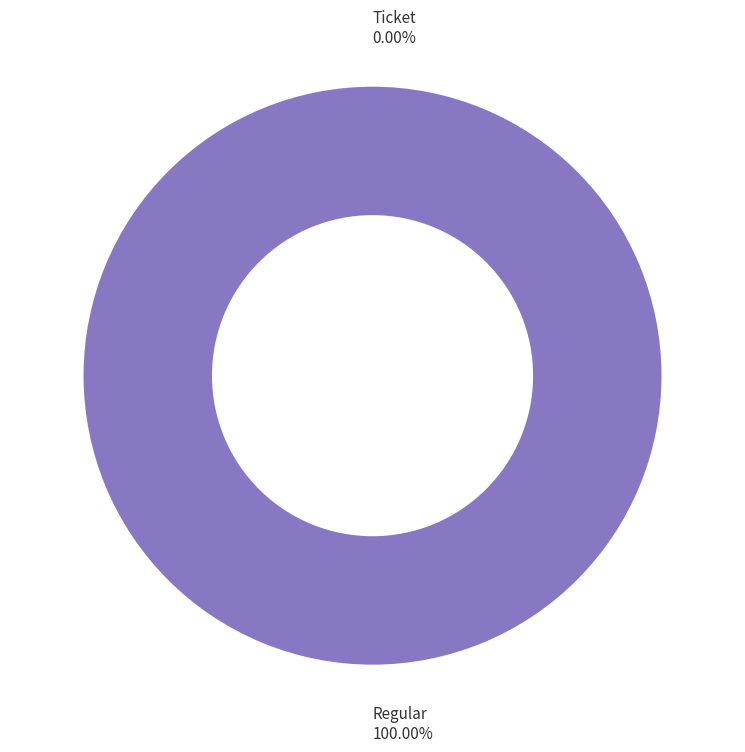

Combined, do Ticket and Regular account for over 50%?

Yes